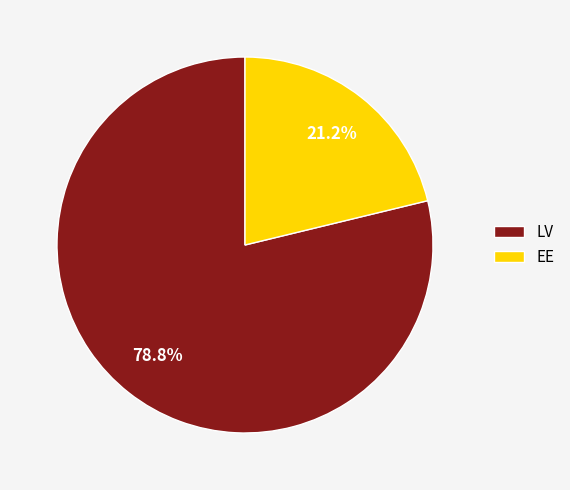

To the nearest percent, what portion does EE represent?

21%